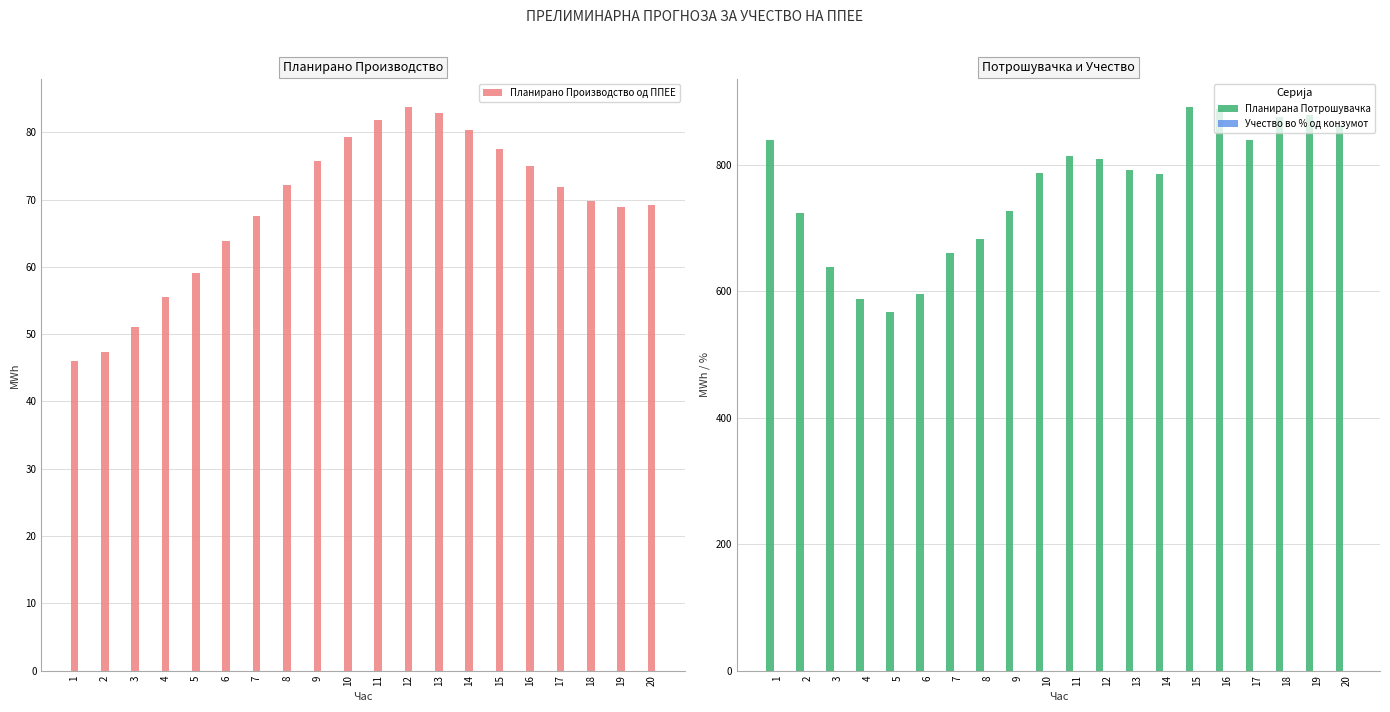

At which label does Планирана Потрошувачка first exceed 791?

1